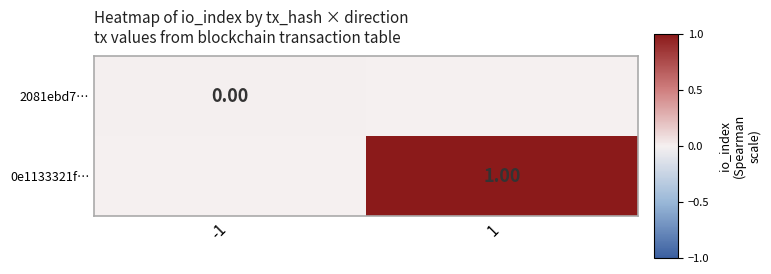

List the labels in order of 0e1133321f… value, smallest first.

-1, 1